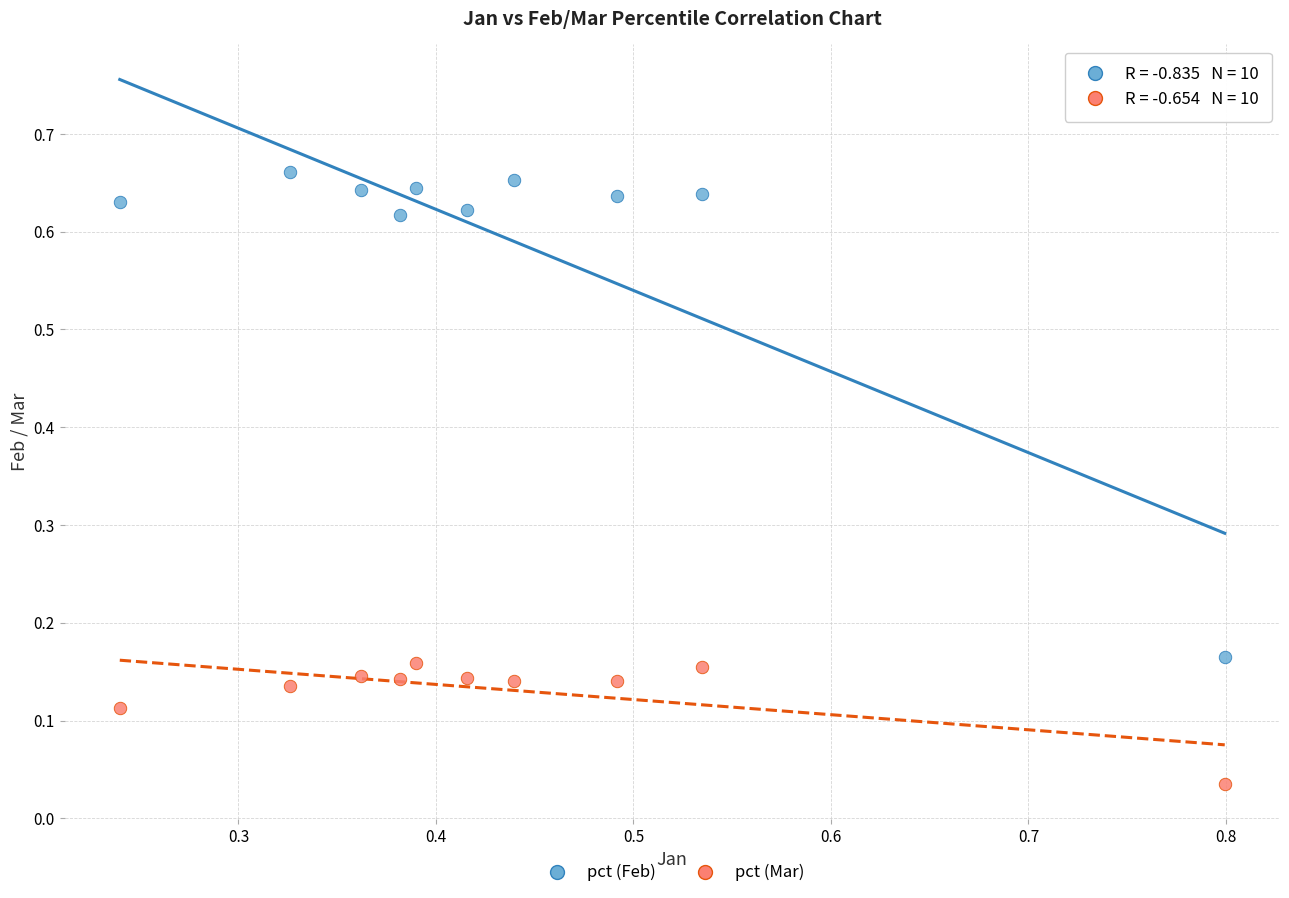

Which series reaches the maximum Y coordinate?

pct (Feb)